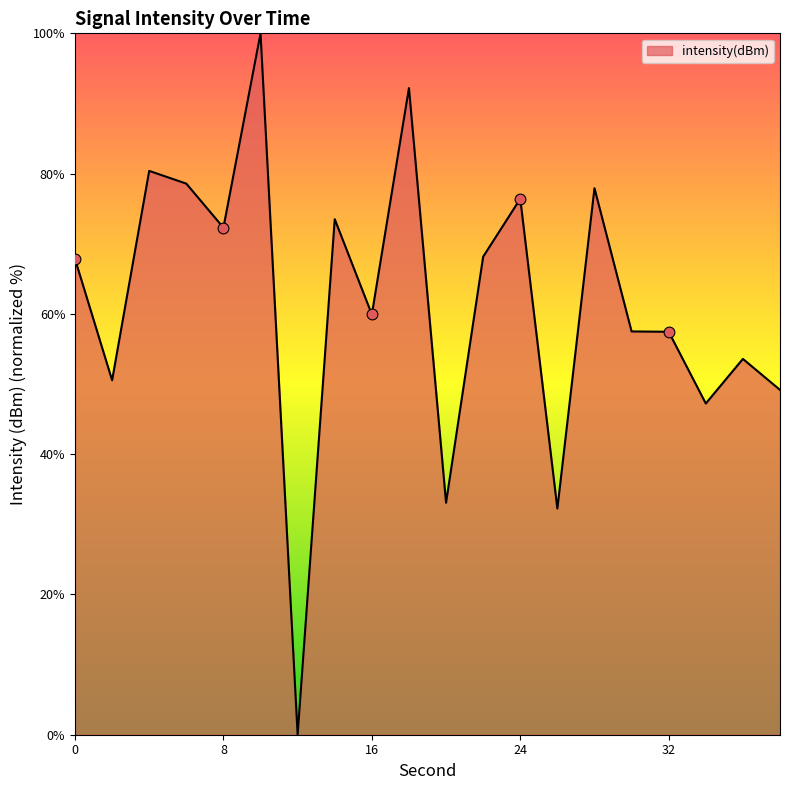

What is the greatest value displayed?

100.0